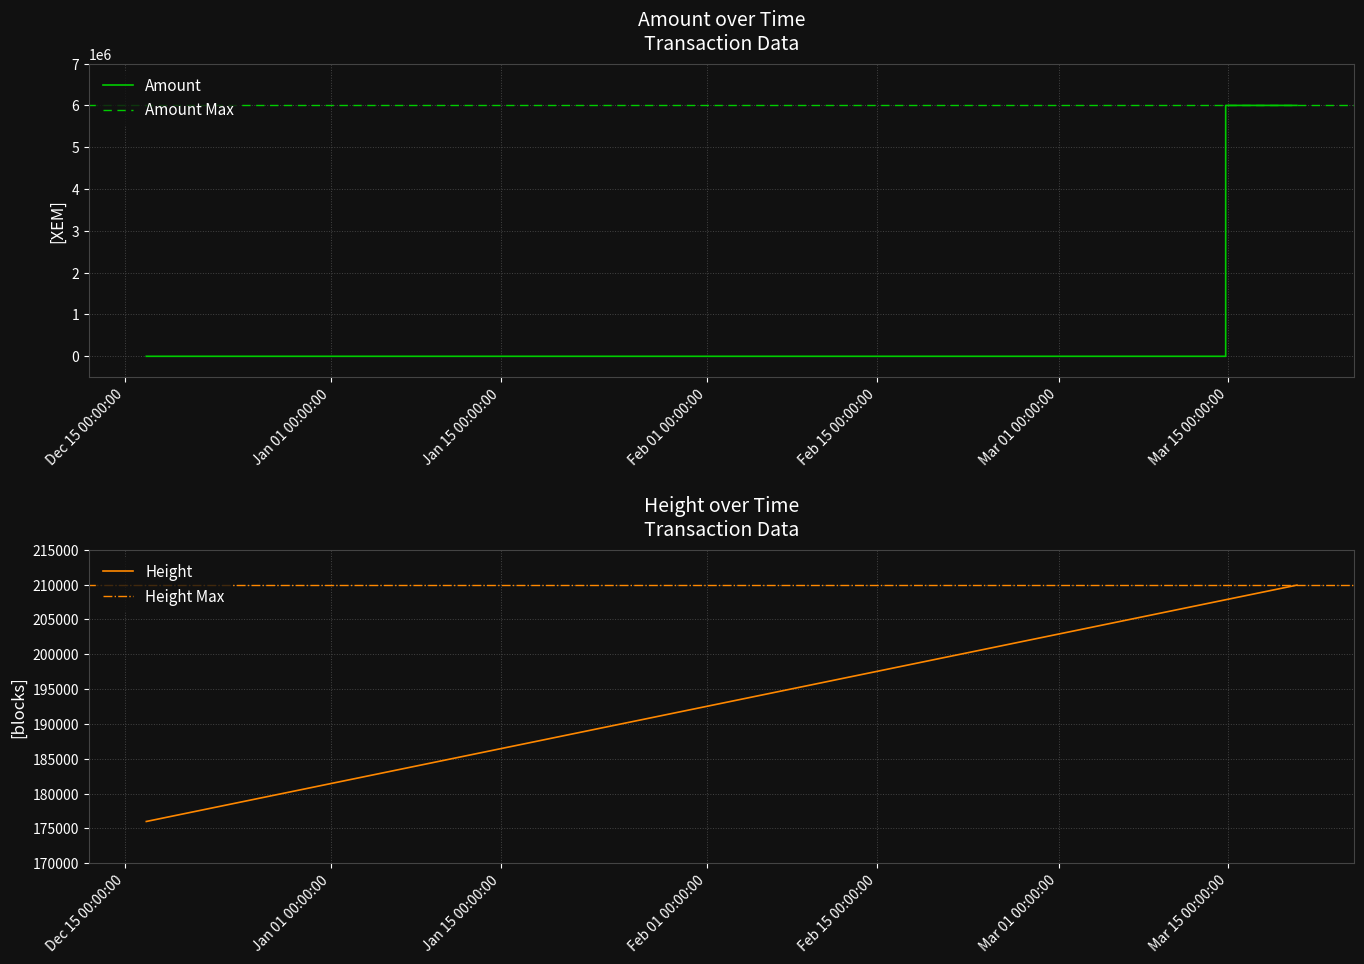

Is this an area chart (filled region under the line)?

No